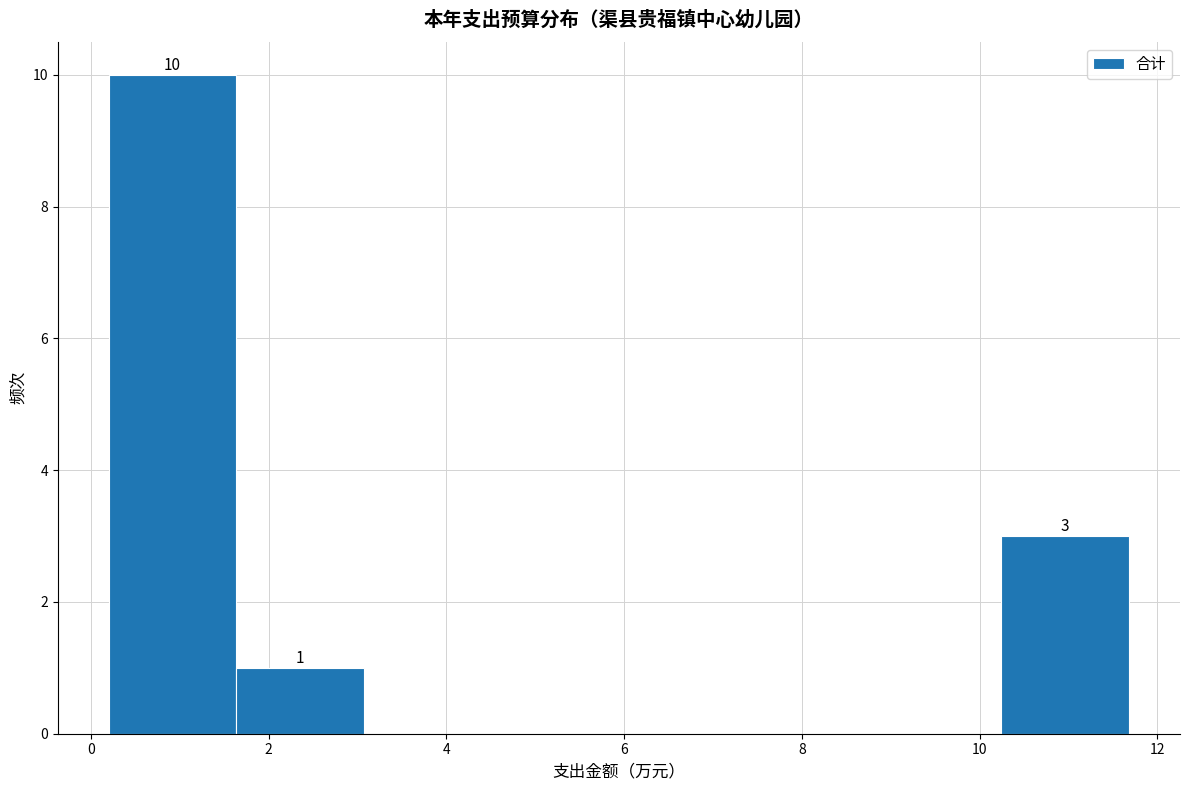

Which range on the x-axis has the tallest bar?

0.2 to 1.6